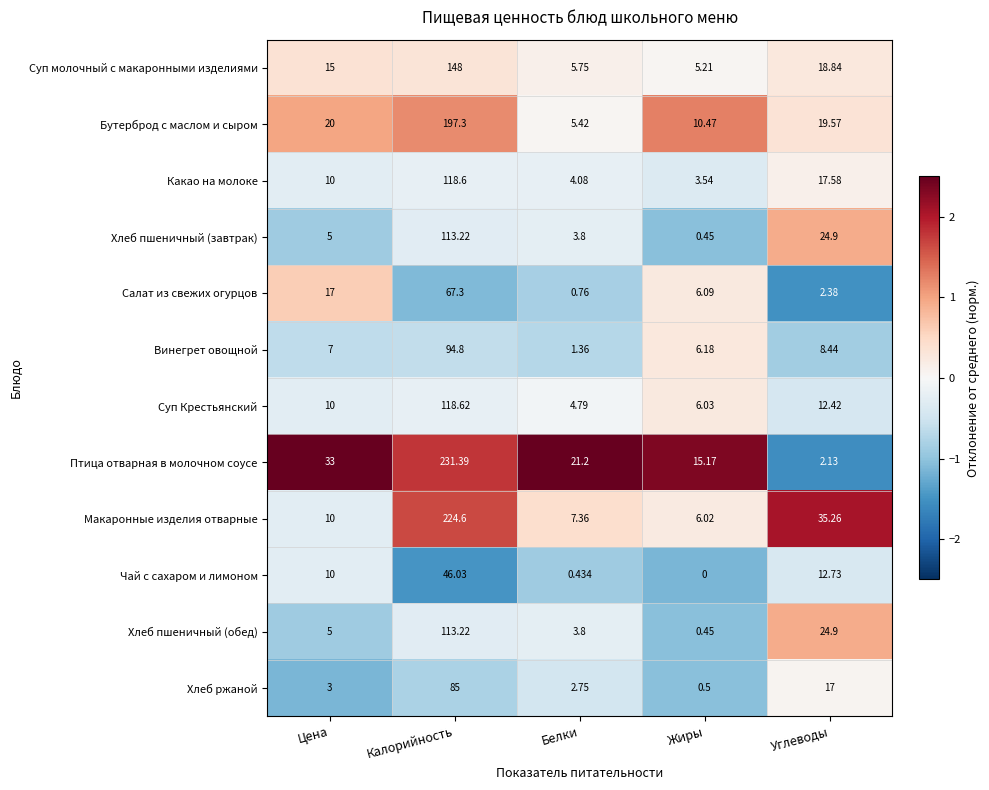

Which label corresponds to the largest value in the chart?

Калорийность